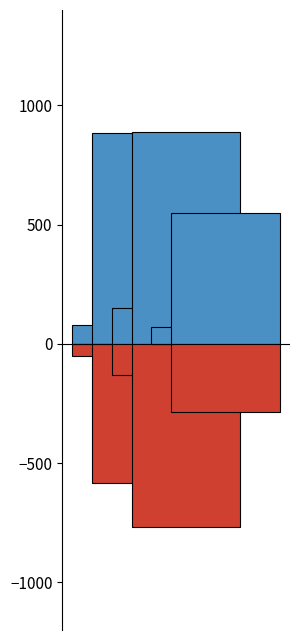

Read the Калорийность value at Ужин.

884.0